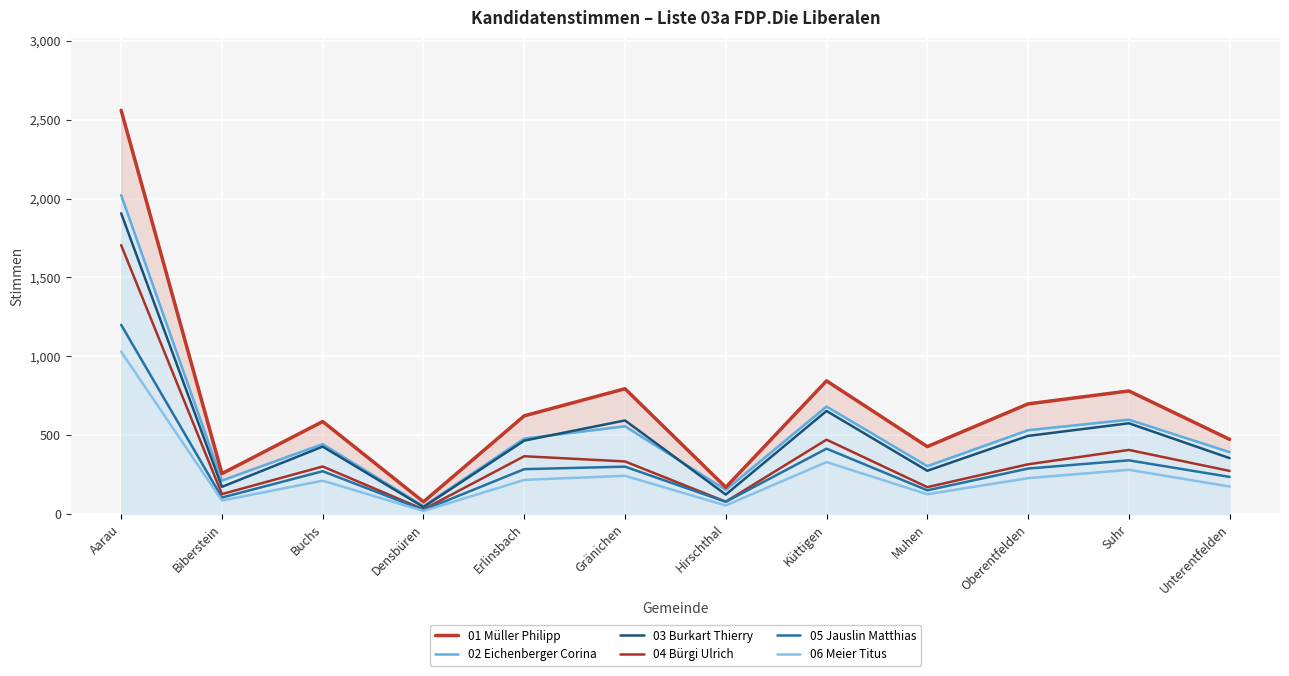

What is the difference between the maximum and minimum values in the 03 Burkart Thierry series?

1862